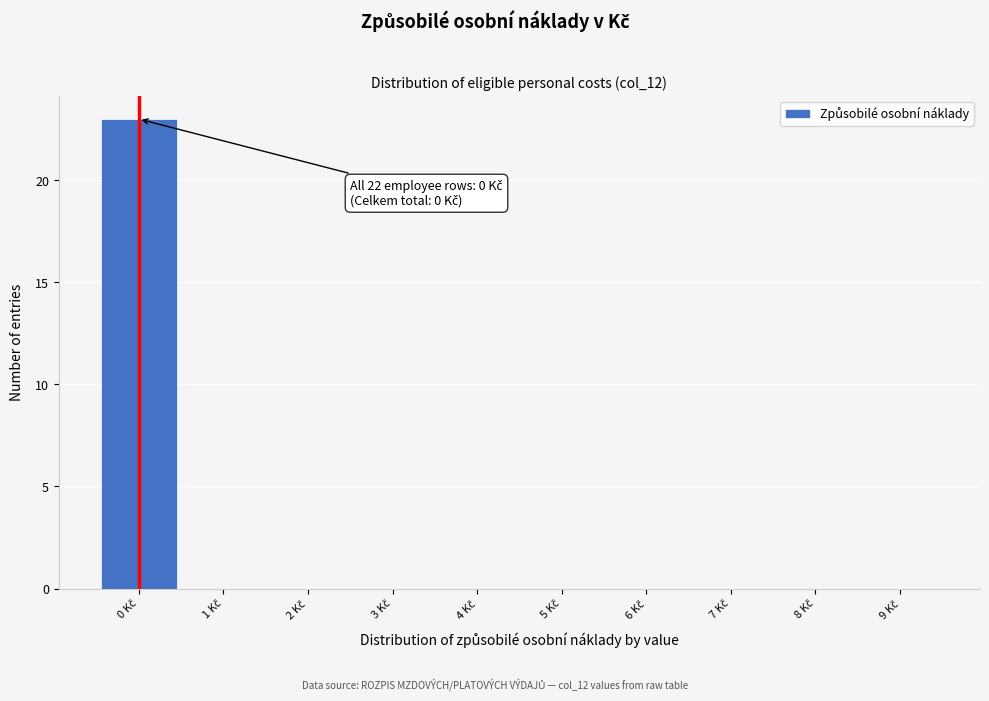

Over which range of the x-axis is the bar tallest?

-0.5 to 0.5